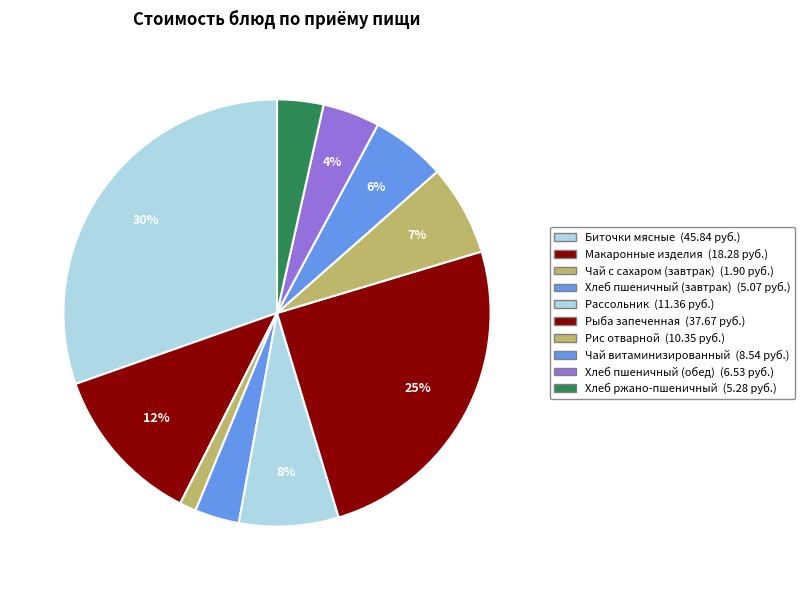

How many segments does this pie chart have?

10